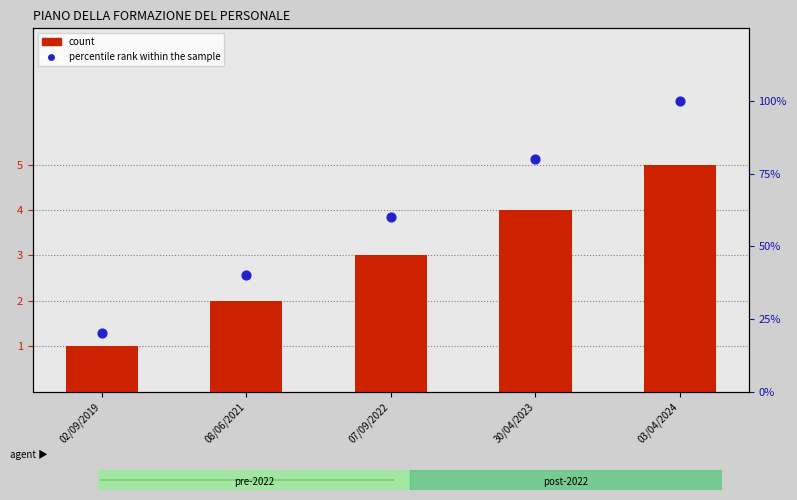

Which series reaches the maximum Y coordinate?

percentile rank within the sample